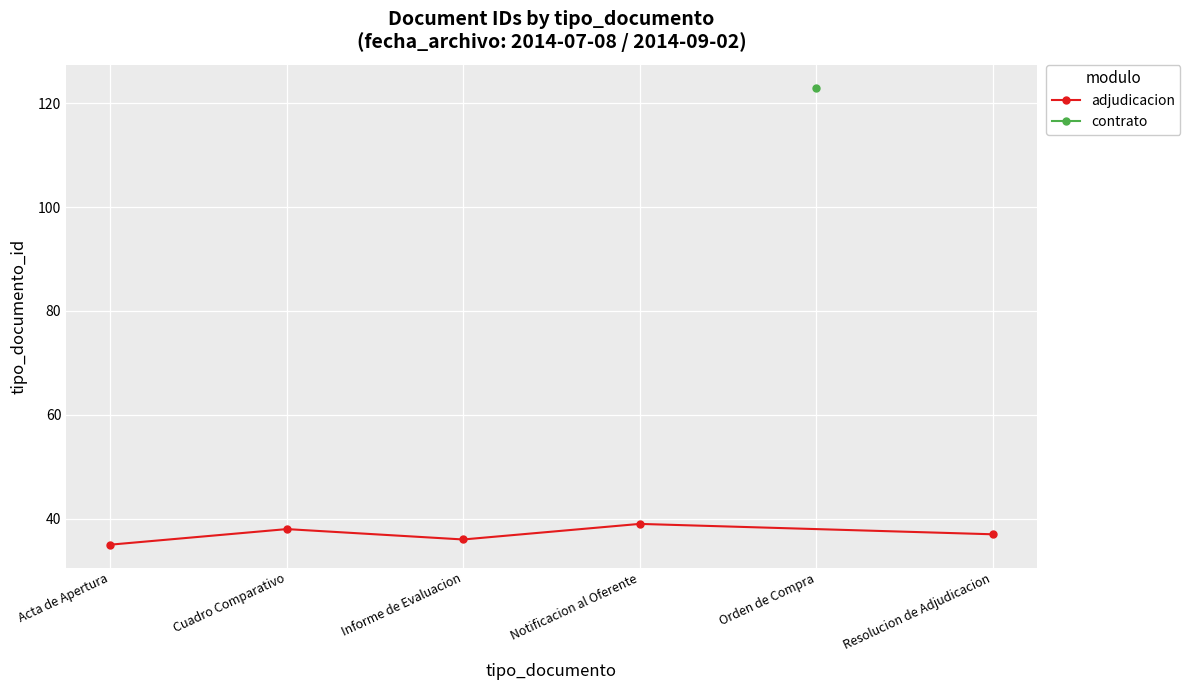

The value of adjudicacion at Cuadro Comparativo is 14. True or false?

False